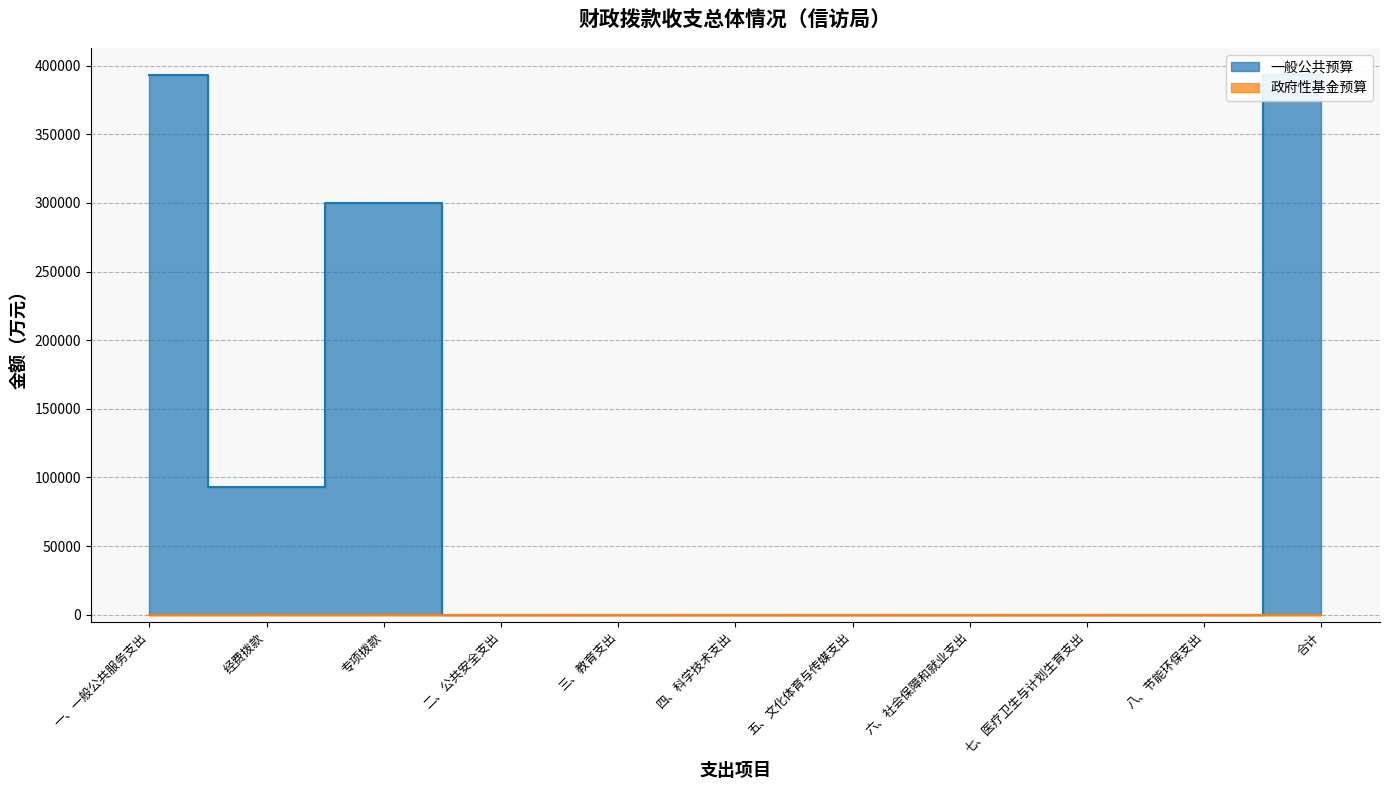

Count the number of values greater than 0.

4